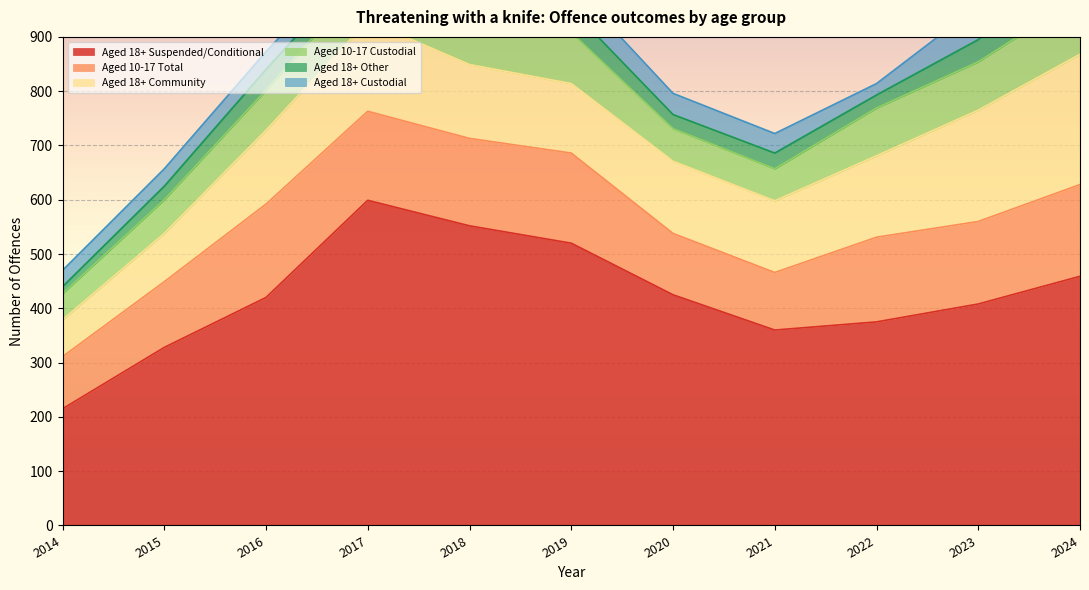

The value of Aged 18+ Custodial at 2022 is 30. True or false?

False